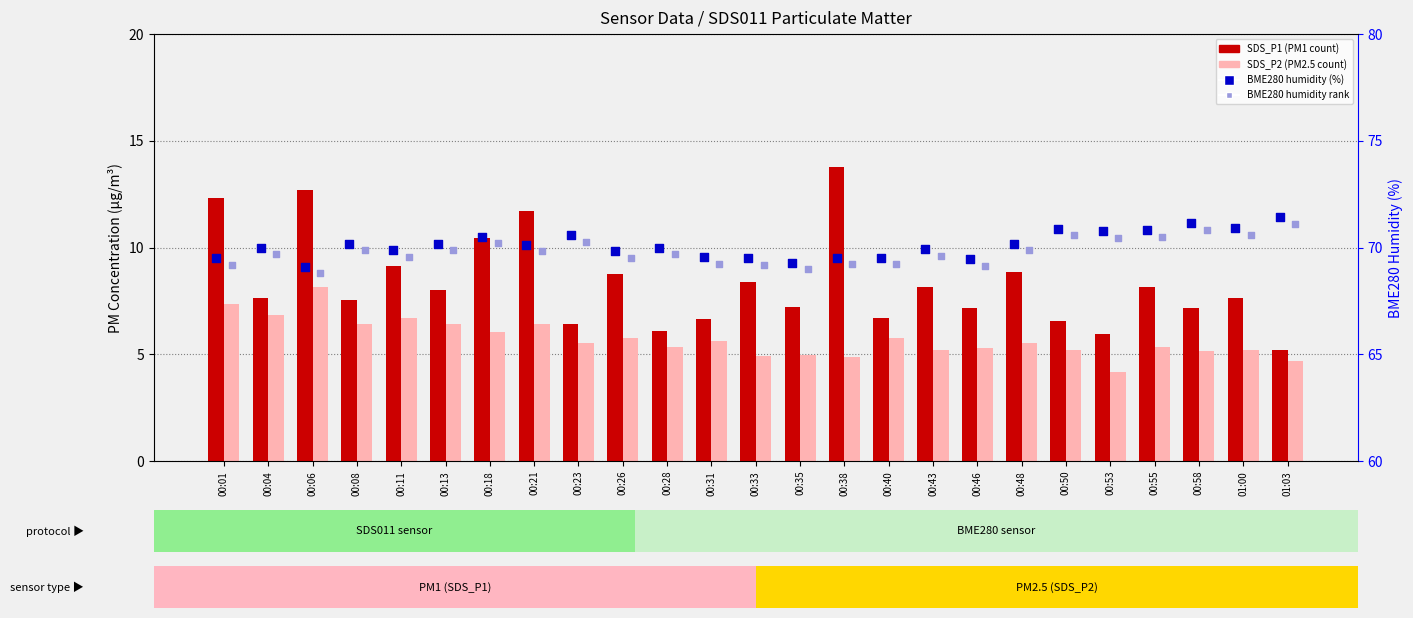

Which series reaches the maximum Y coordinate?

BME280 Humidity (%)